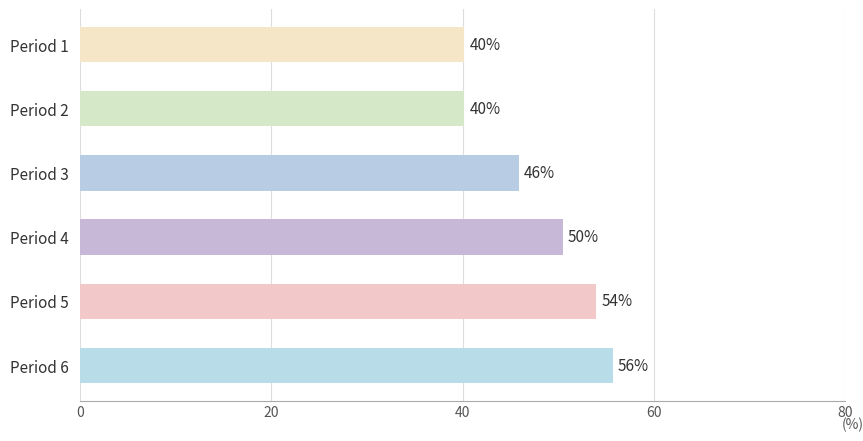

What is the value of the 2nd bar from the top?

40.2